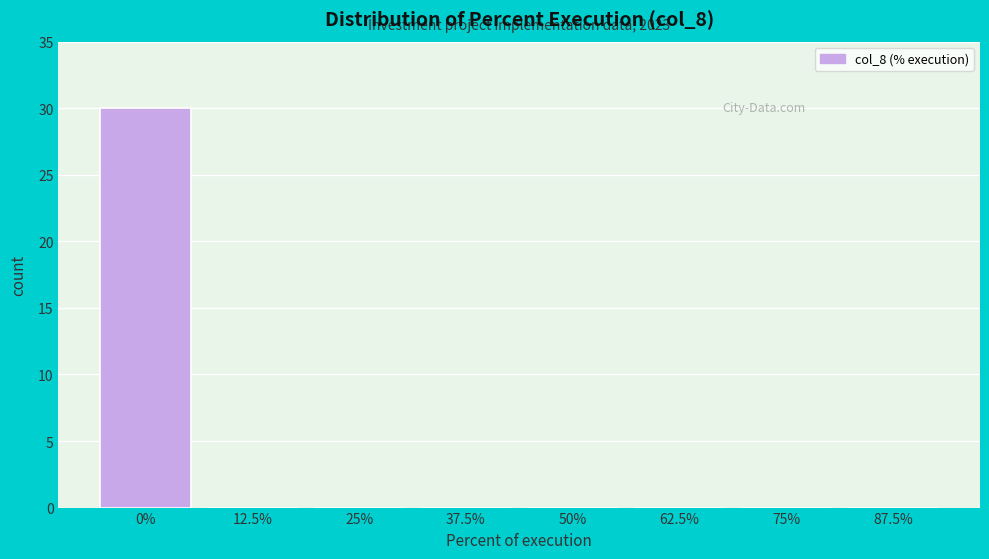

Reading left to right, list all the values displayed in this chart.

0%=30	12.5%=0	25%=0	37.5%=0	50%=0	62.5%=0	75%=0	87.5%=0